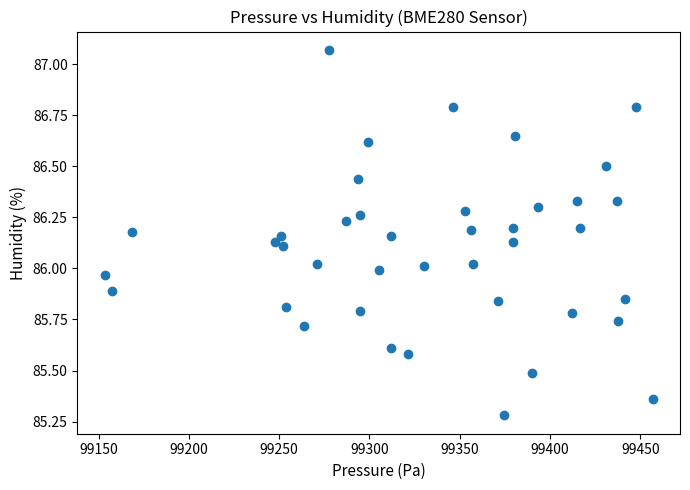

What is the range of Y values (max minus min)?

1.8